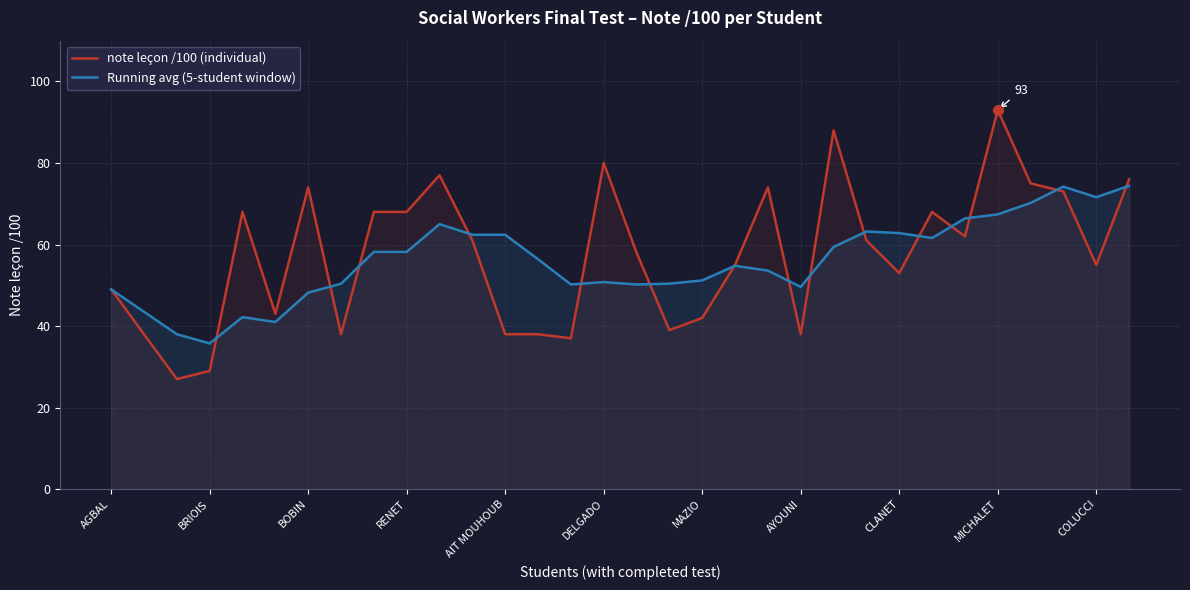

How many data points in Running avg (5-student window) are above 56?

16